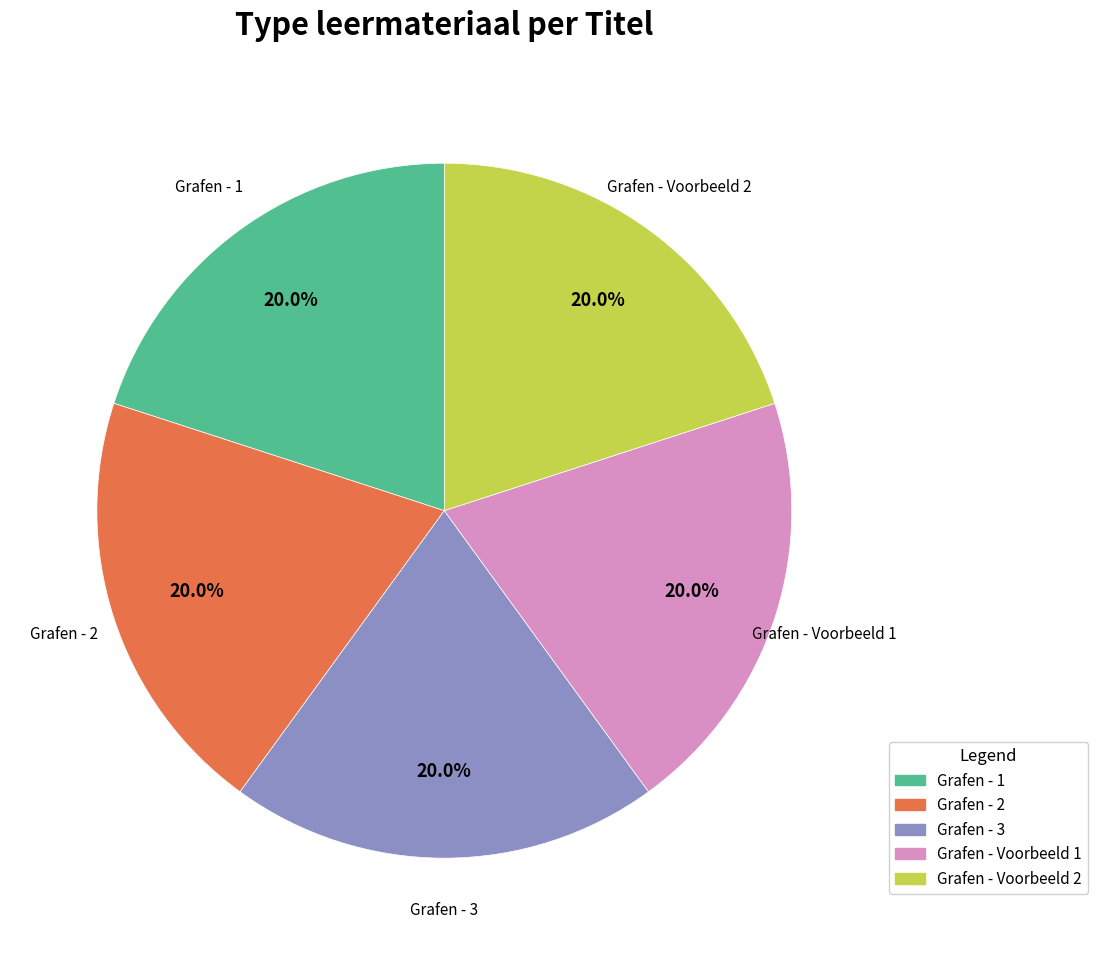

To the nearest percent, what portion does Grafen - 3 represent?

20%